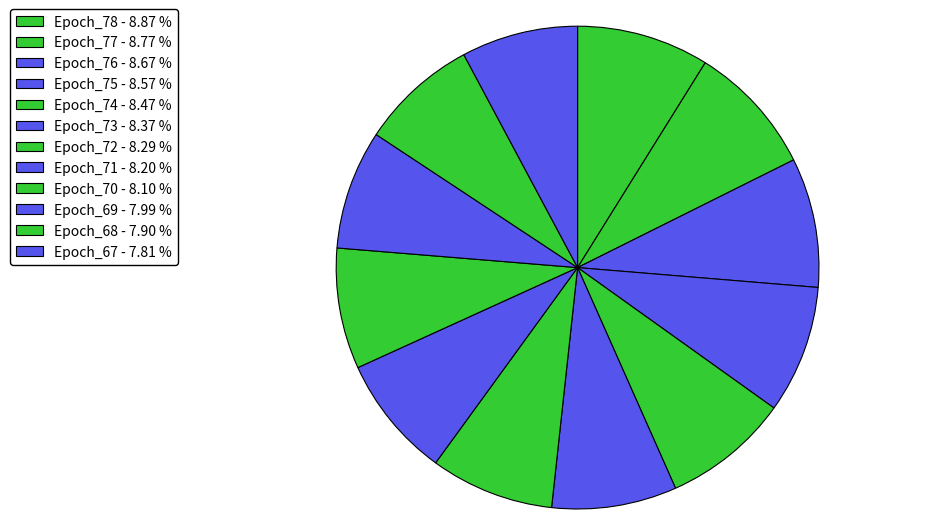

Which slice is the smallest?

Epoch_67